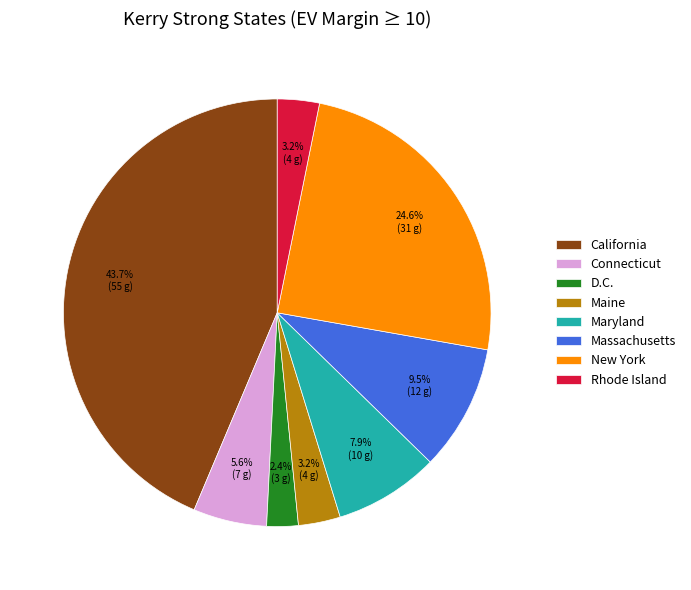

Which slice is the largest?

California